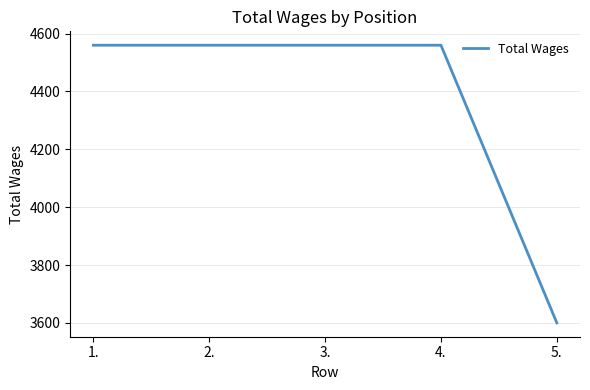

Reading left to right, transcribe all the data shown in this chart.

1.=4560	2.=4560	3.=4560	4.=4560	5.=3600